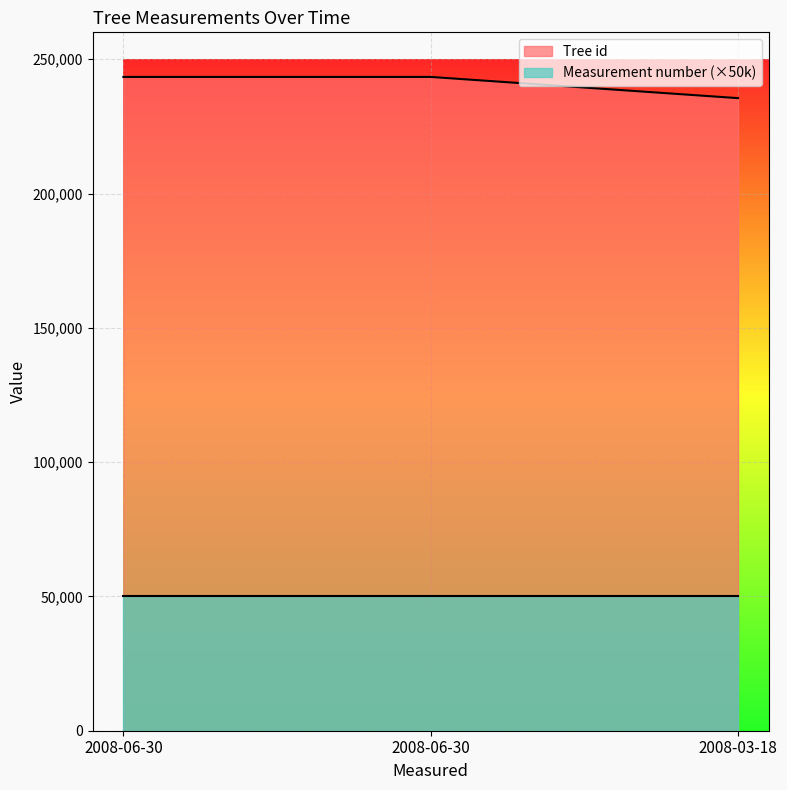

What is the difference between the values at 2008-06-30 and 2008-06-30?

1